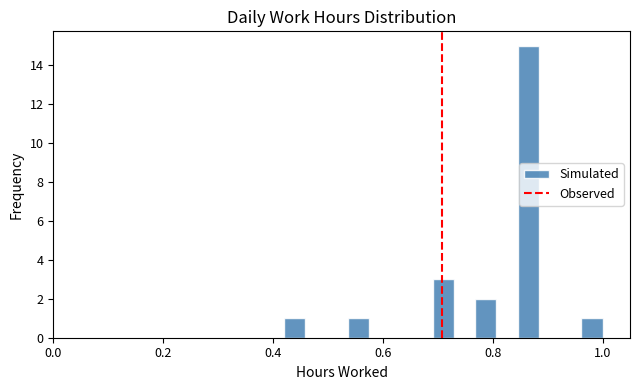

Around what value on the x-axis is the tallest bar? Give the approximate position of its centre, as read against the axis.

0.86